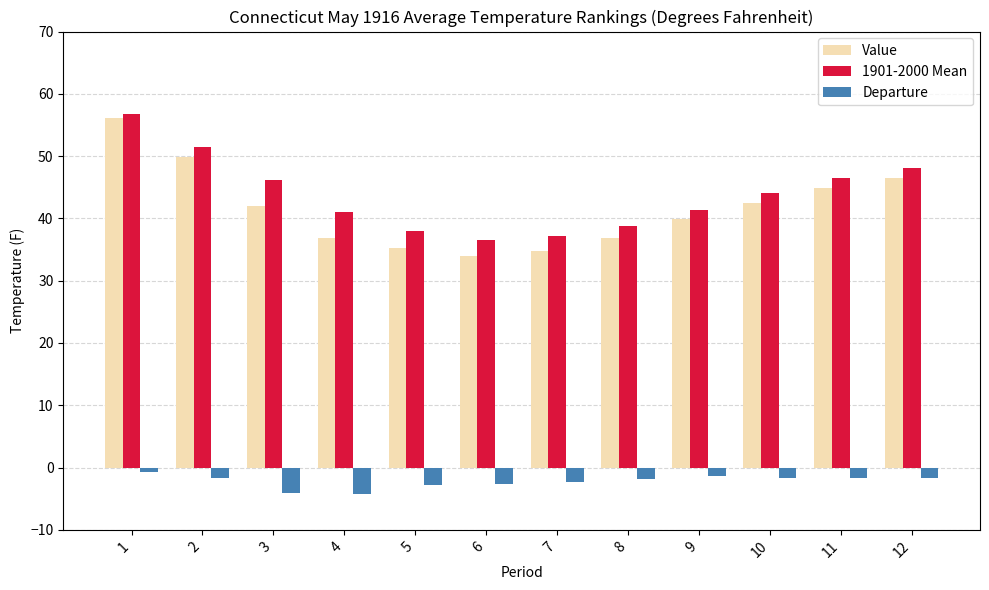

Which series changed the most between 2 and 8?

Value